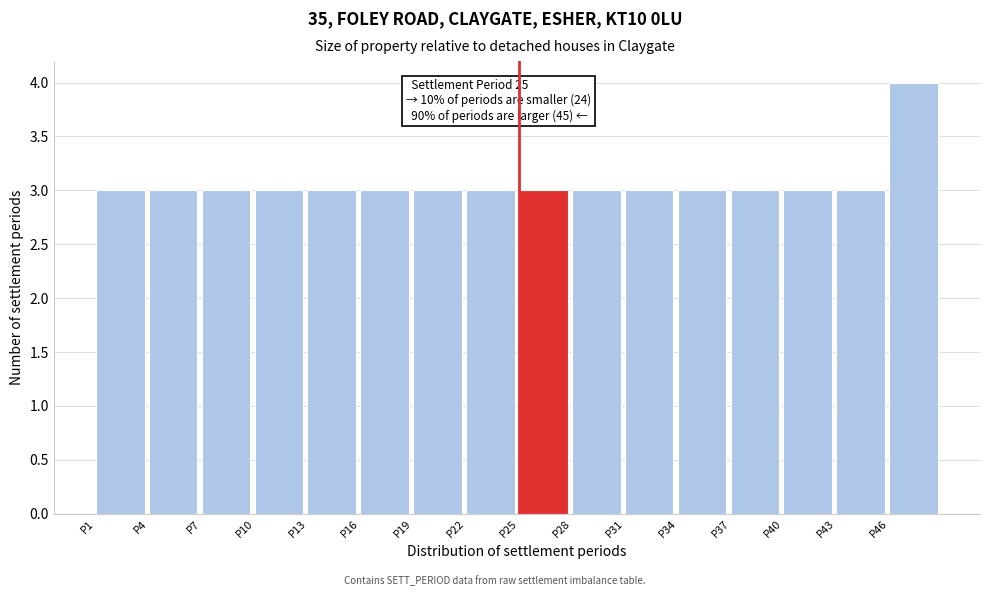

Which range on the x-axis has the tallest bar?

46 to 49